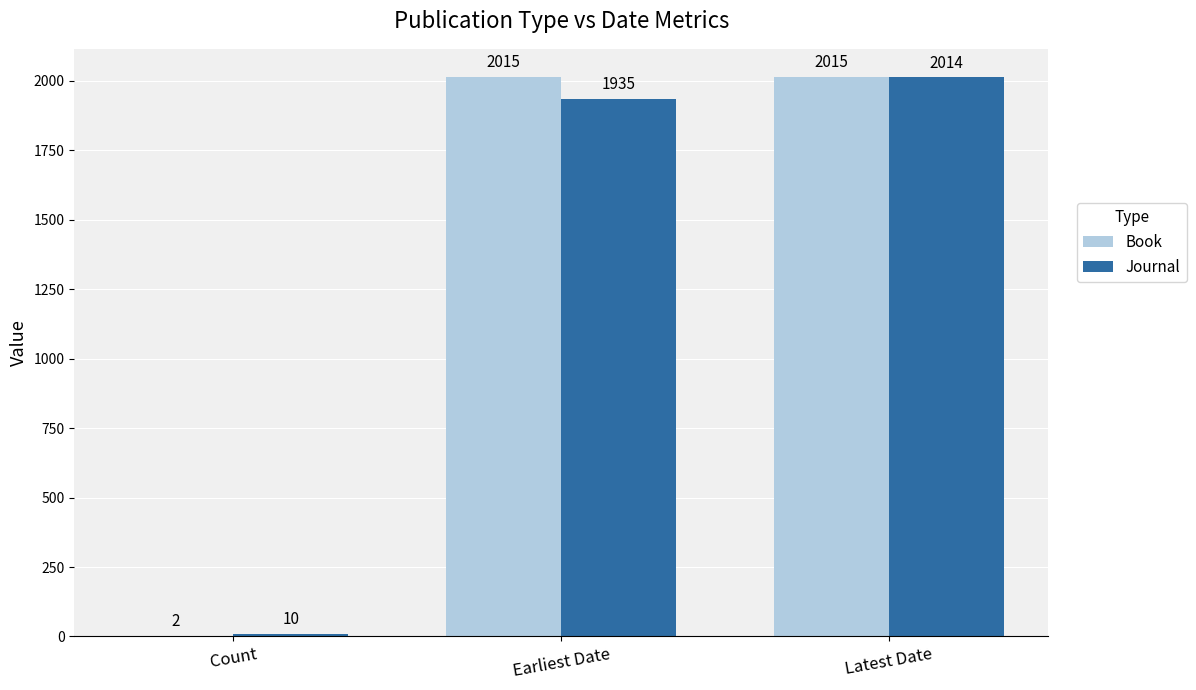

What is the maximum value for Journal?

2014